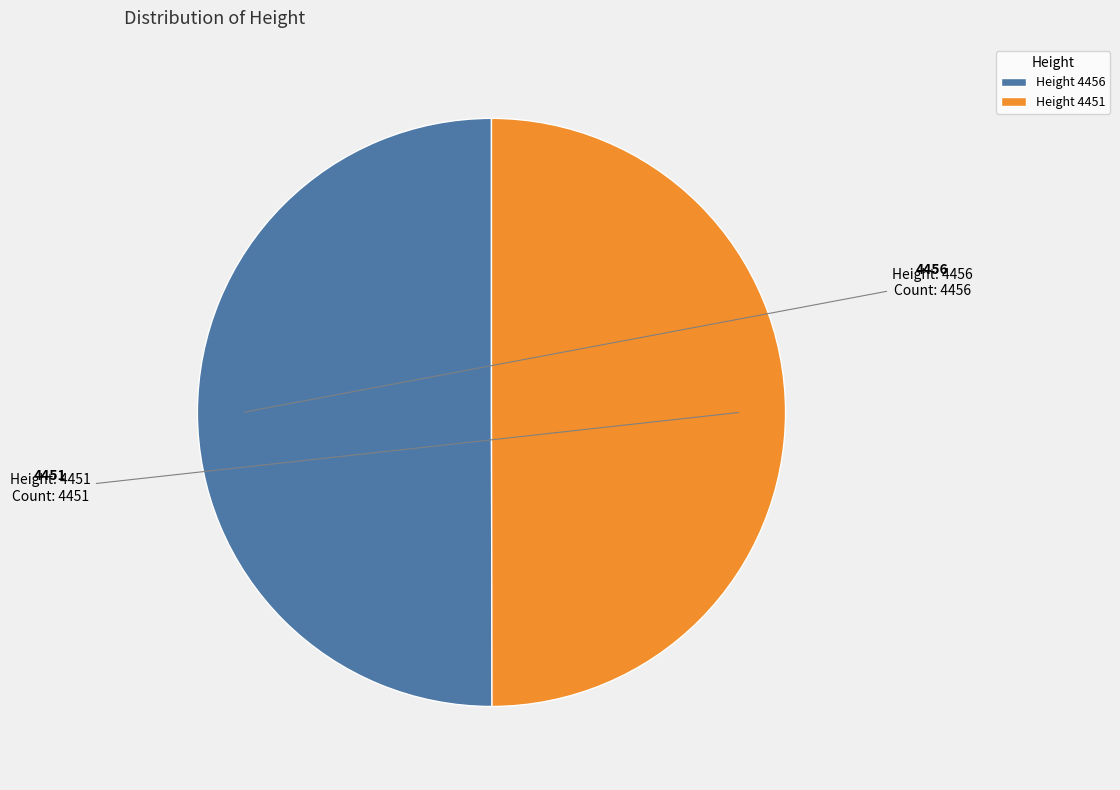

How many slices are in this pie chart?

2